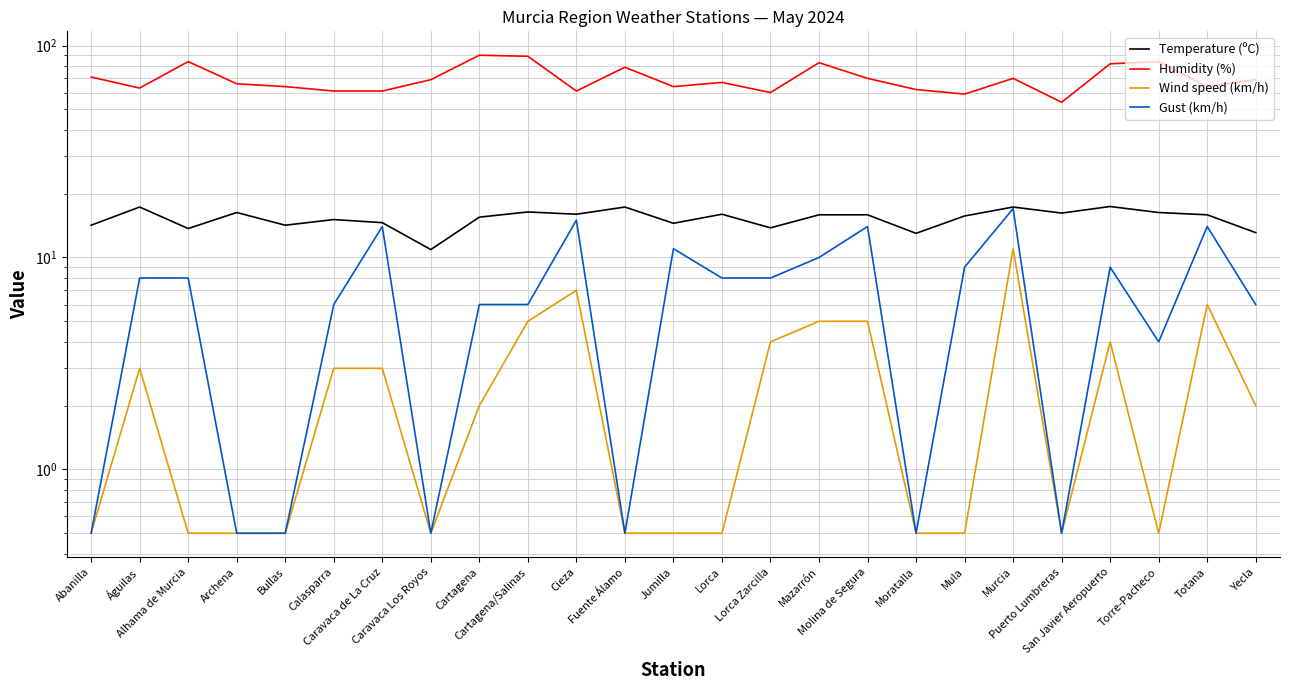

What are all the series names shown in the legend?

Temperature (ºC), Humidity (%), Wind speed (km/h), Gust (km/h)